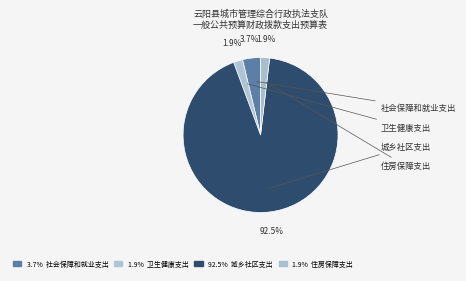

How many slices are in this pie chart?

4